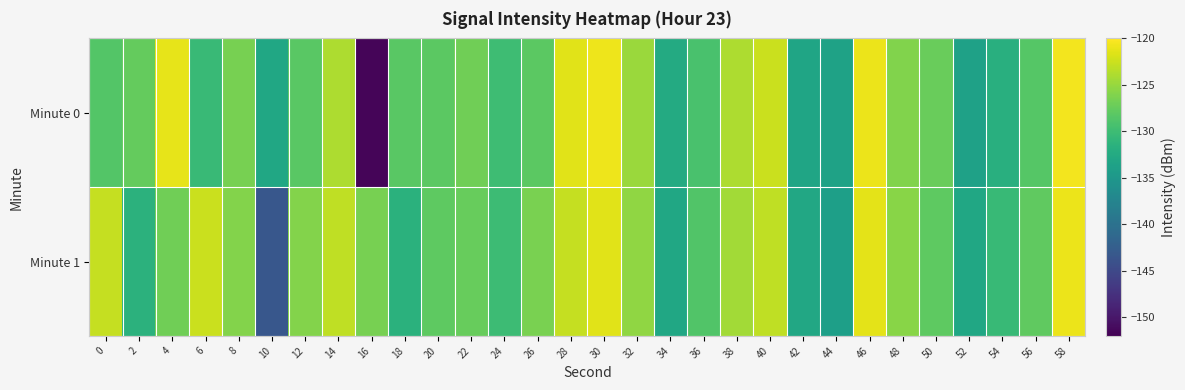

Reading right to left, transcribe all the data shown in this chart.

Minute 0: 58=-120.6	56=-128.4	54=-131.9	52=-133.7	50=-127.3	48=-126.0	46=-120.9	44=-133.5	42=-133.2	40=-122.5	38=-124.0	36=-129.2	34=-132.4	32=-124.9	30=-120.8	28=-121.4	26=-128.1	24=-130.0	22=-126.9	20=-128.1	18=-128.1	16=-151.5	14=-123.9	12=-128.2	10=-133.0	8=-126.6	6=-130.3	4=-121.2	2=-127.5	0=-128.6
Minute 1: 58=-121.0	56=-127.8	54=-130.5	52=-132.9	50=-128.0	48=-125.7	46=-121.3	44=-134.0	42=-132.8	40=-123.1	38=-124.5	36=-128.7	34=-133.0	32=-125.3	30=-121.5	28=-122.8	26=-126.4	24=-130.1	22=-127.5	20=-128.0	18=-131.6	16=-126.6	14=-123.1	12=-125.9	10=-143.3	8=-126.0	6=-122.6	4=-127.0	2=-131.4	0=-122.9